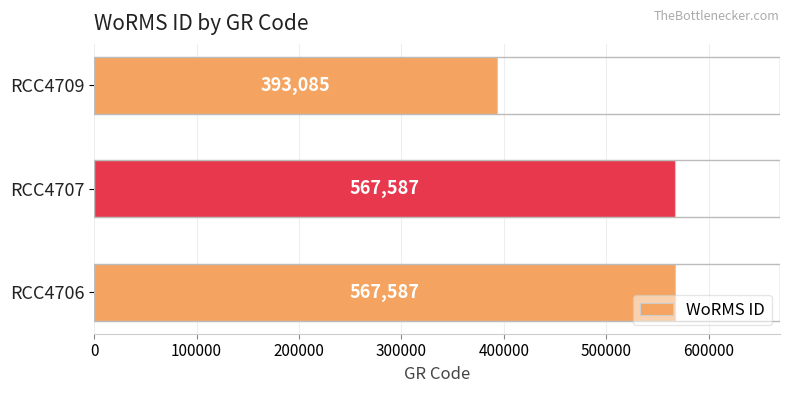

What is the sum of all values?

1528259